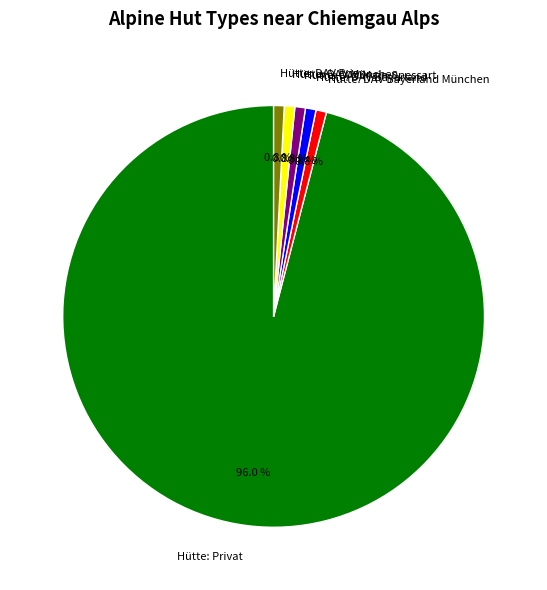

To the nearest percent, what is the difference between the largest and smallest slice percentages?

95%